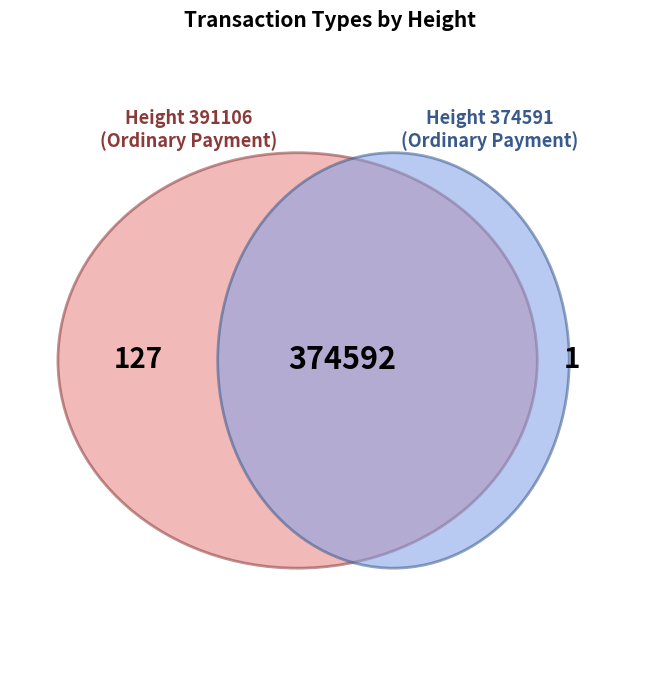

Count the number of slices in the pie.

3